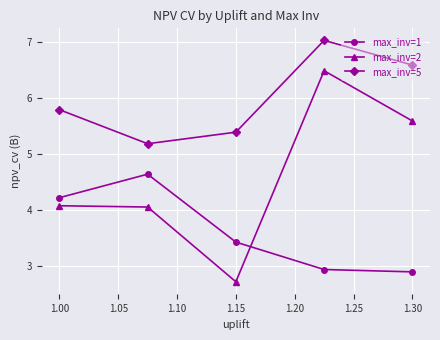

What is the difference between the maximum and minimum values in the max_inv=2 series?

3.8